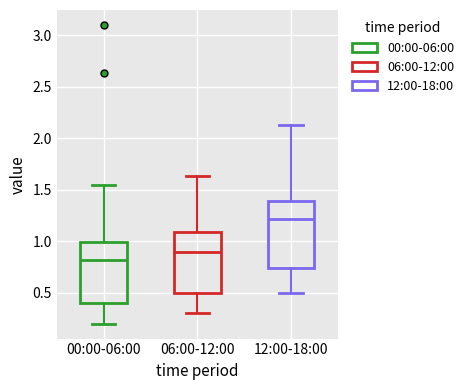

Which box's median line is the highest?

12:00-18:00